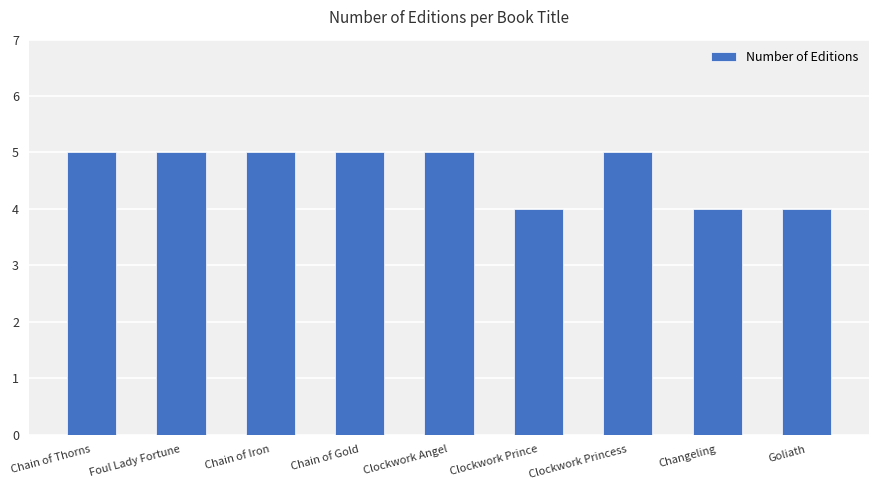

What is the difference between the maximum and minimum values?

1